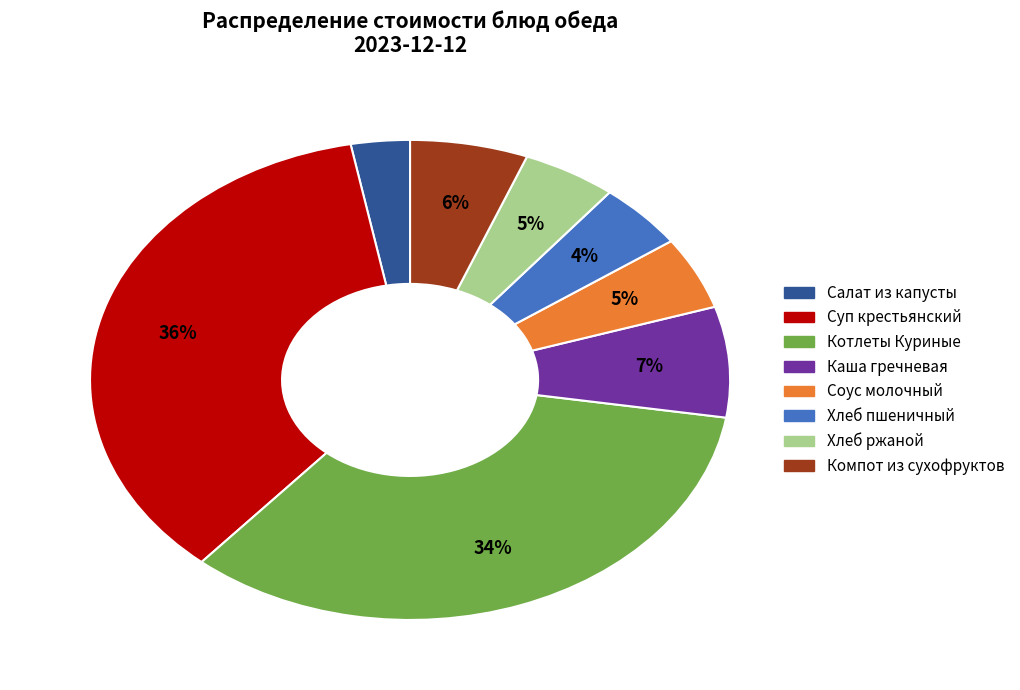

Count the number of slices in the pie.

8